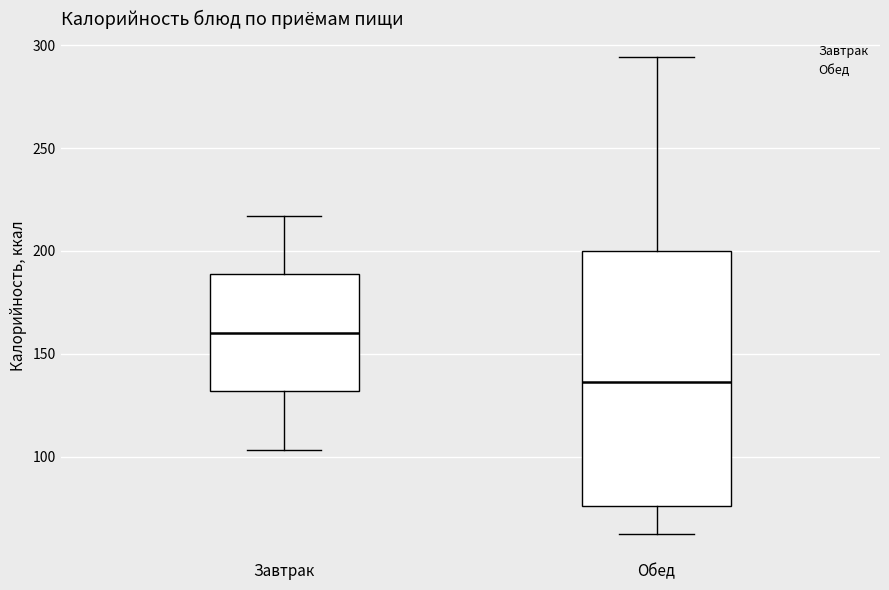

Which box's median line is the lowest?

Обед